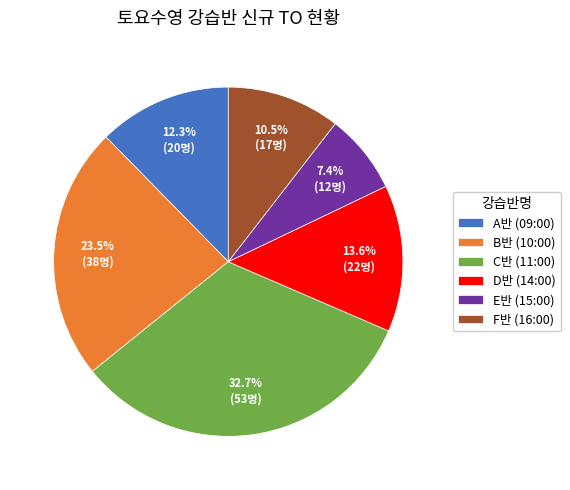

What portion of the pie excludes F반 (16:00)?

89.5%